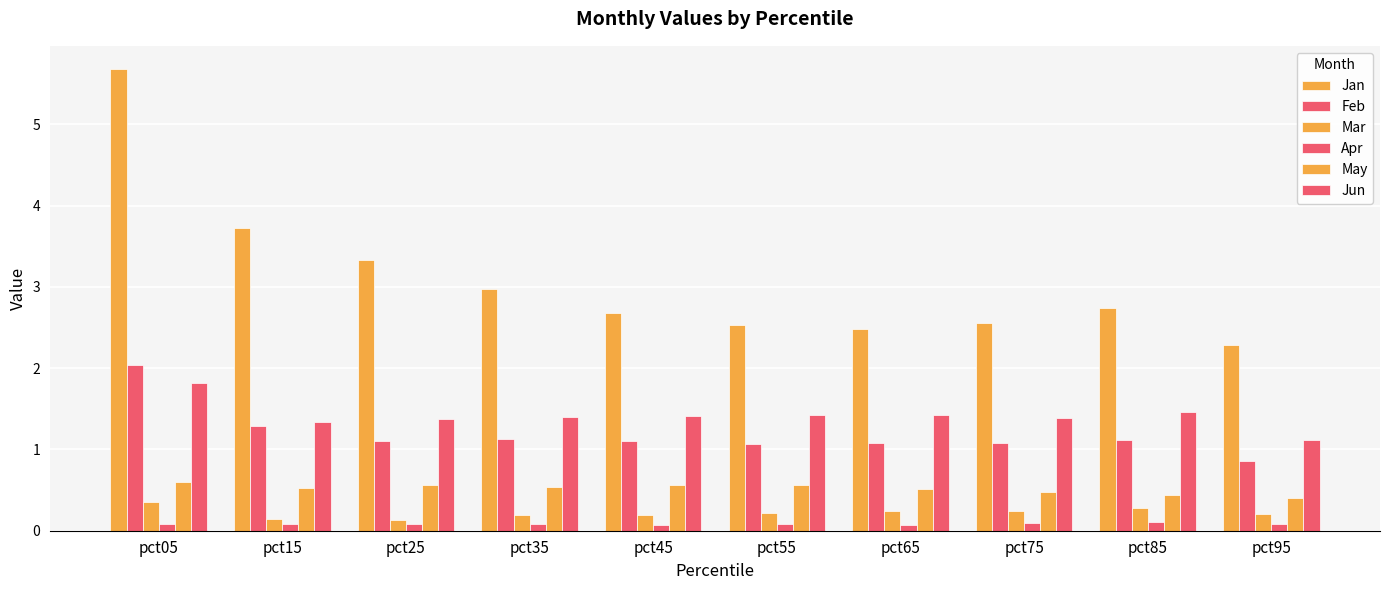

Reading right to left, extract all data points from this chart.

Jan: pct95=2.3	pct85=2.7	pct75=2.6	pct65=2.5	pct55=2.5	pct45=2.7	pct35=3.0	pct25=3.3	pct15=3.7	pct05=5.7
Feb: pct95=0.9	pct85=1.1	pct75=1.1	pct65=1.1	pct55=1.1	pct45=1.1	pct35=1.1	pct25=1.1	pct15=1.3	pct05=2.0
Mar: pct95=0.2	pct85=0.3	pct75=0.2	pct65=0.2	pct55=0.2	pct45=0.2	pct35=0.2	pct25=0.1	pct15=0.1	pct05=0.4
Apr: pct95=0.1	pct85=0.1	pct75=0.1	pct65=0.1	pct55=0.1	pct45=0.1	pct35=0.1	pct25=0.1	pct15=0.1	pct05=0.1
May: pct95=0.4	pct85=0.4	pct75=0.5	pct65=0.5	pct55=0.6	pct45=0.6	pct35=0.5	pct25=0.6	pct15=0.5	pct05=0.6
Jun: pct95=1.1	pct85=1.5	pct75=1.4	pct65=1.4	pct55=1.4	pct45=1.4	pct35=1.4	pct25=1.4	pct15=1.3	pct05=1.8